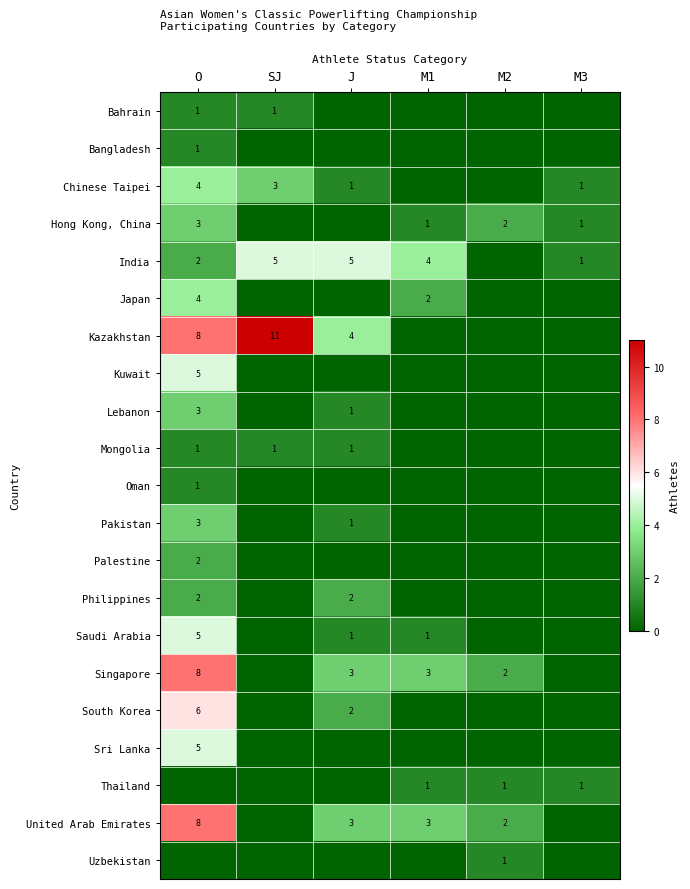

Is it true that Saudi Arabia equals 7 at O?

False